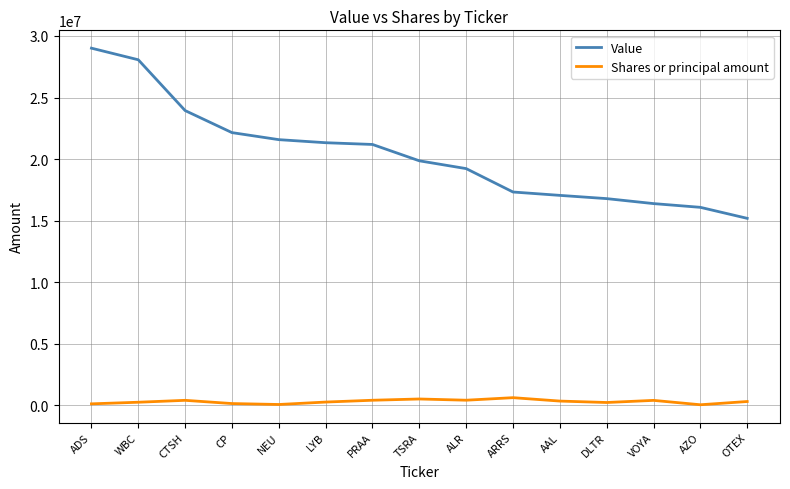

What is the difference between the Value values at CTSH and PRAA?

2755000